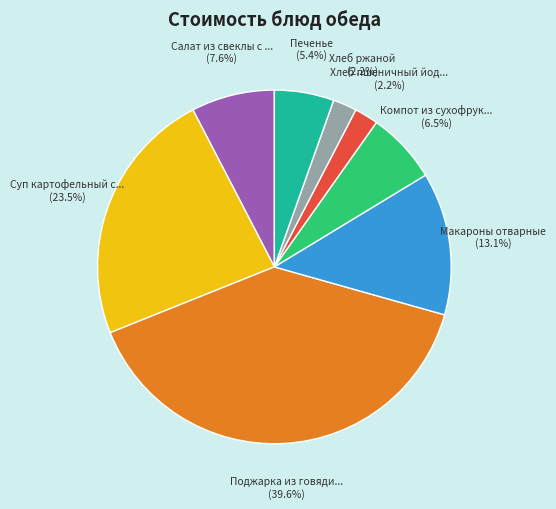

To the nearest percent, what is the difference between the largest and smallest slice percentages?

37%